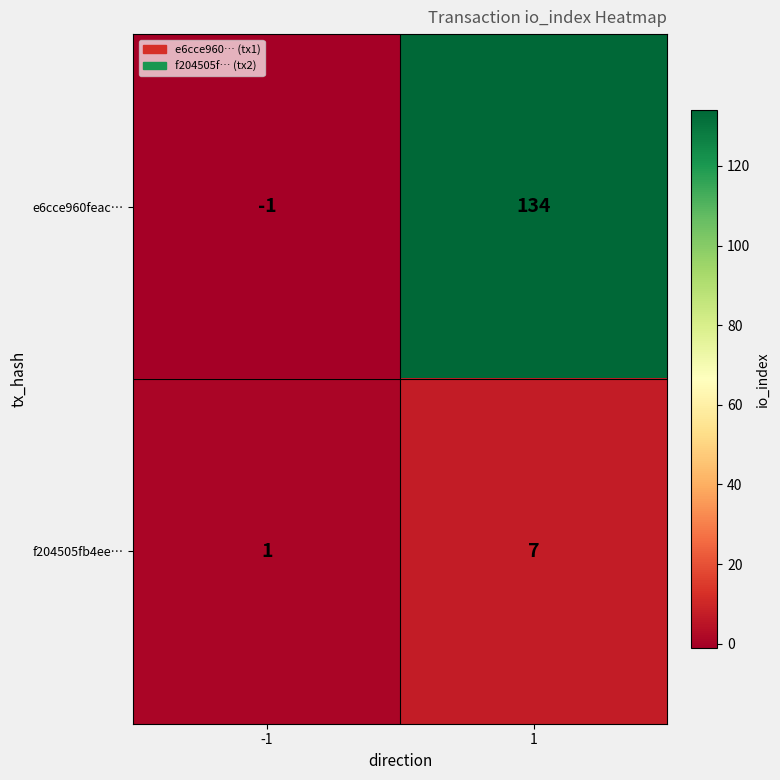

What is the sum of all f204505fb4ee… values?

8